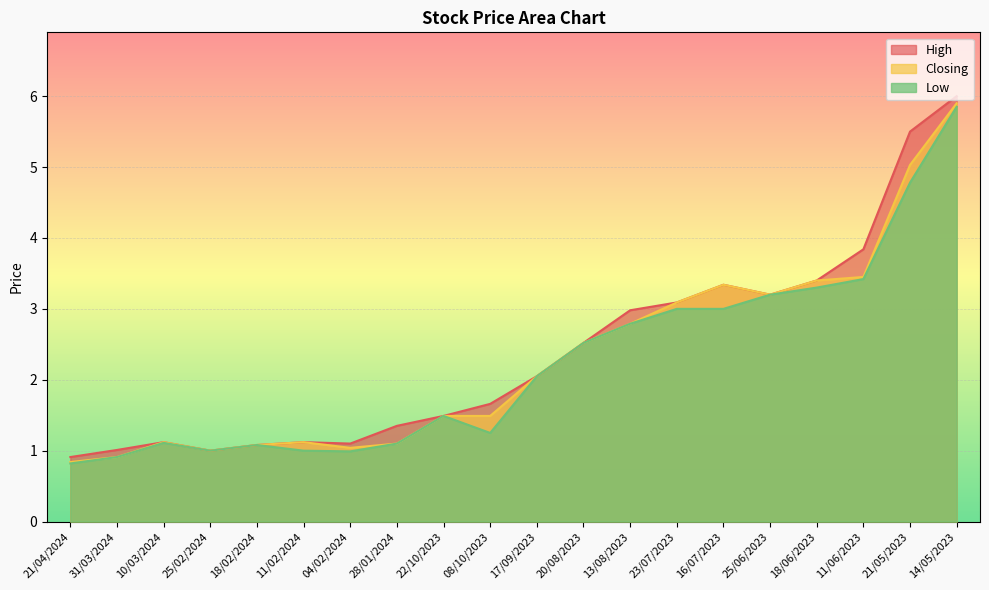

At 23/07/2023, list the series in order from smallest to largest.

Low, High, Closing